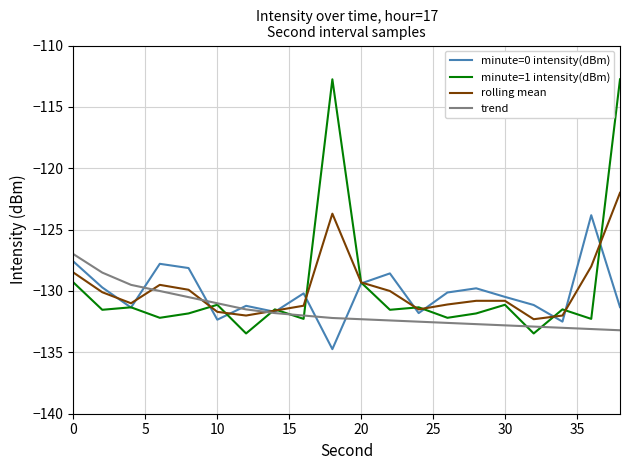

Does the chart have visible grid lines?

Yes